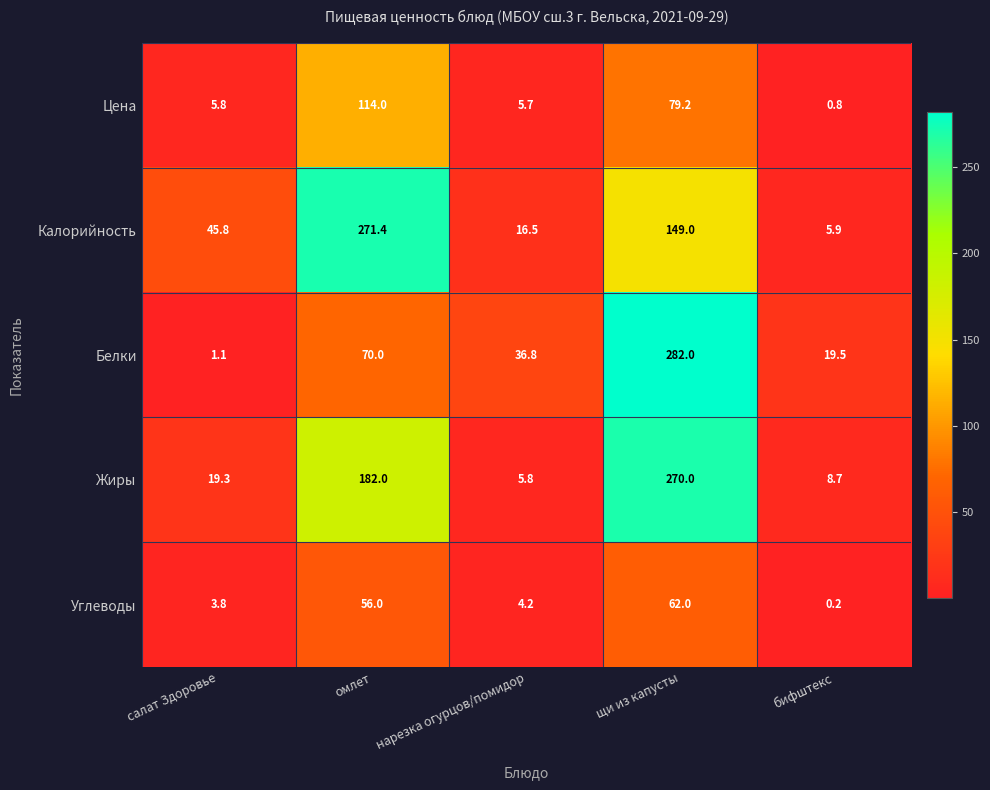

At which label does Углеводы reach its peak?

щи из капусты